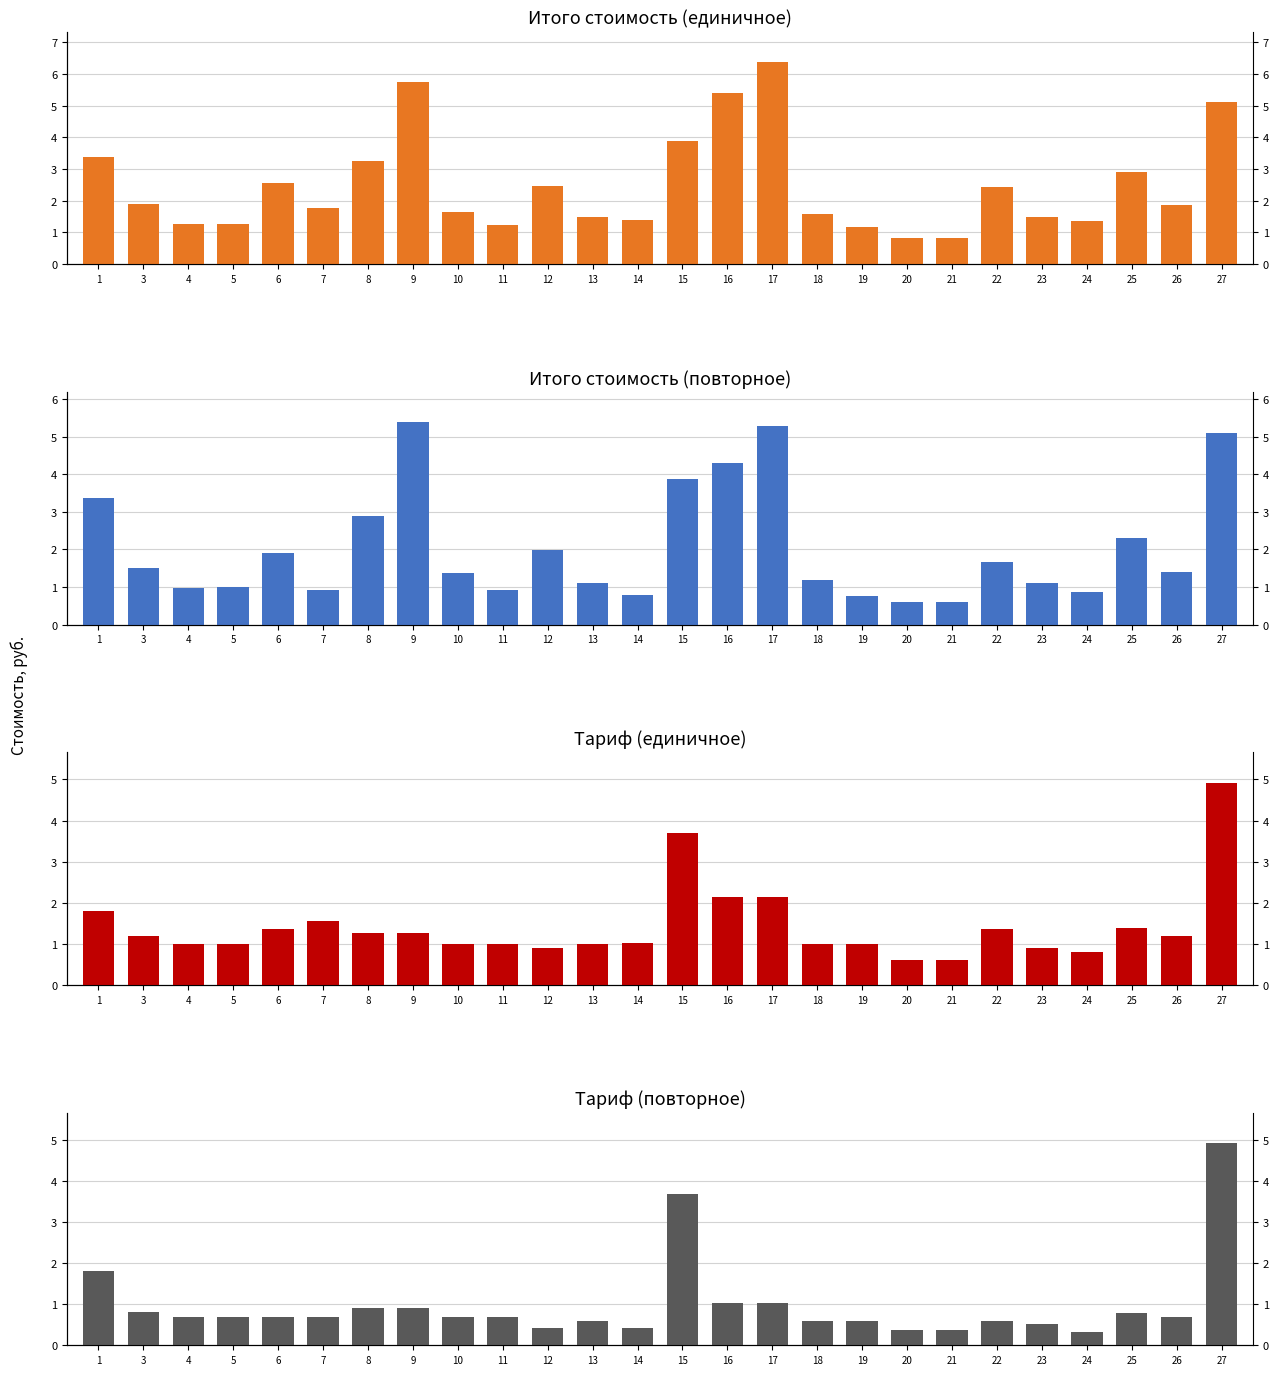

Reading right to left, list all the values displayed in this chart.

Итого (единичное): 5.1	1.9	2.9	1.4	1.5	2.4	0.8	0.8	1.2	1.6	6.4	5.4	3.9	1.4	1.5	2.5	1.2	1.6	5.8	3.3	1.8	2.6	1.3	1.3	1.9	3.4
Итого (повторное): 5.1	1.4	2.3	0.9	1.1	1.7	0.6	0.6	0.8	1.2	5.3	4.3	3.9	0.8	1.1	2.0	0.9	1.4	5.4	2.9	0.9	1.9	1.0	1.0	1.5	3.4
Тариф единичное: 4.9	1.2	1.4	0.8	0.9	1.4	0.6	0.6	1.0	1.0	2.1	2.1	3.7	1.0	1.0	0.9	1.0	1.0	1.3	1.3	1.6	1.4	1.0	1.0	1.2	1.8
Тариф повторное: 4.9	0.7	0.8	0.3	0.5	0.6	0.4	0.4	0.6	0.6	1.0	1.0	3.7	0.4	0.6	0.4	0.7	0.7	0.9	0.9	0.7	0.7	0.7	0.7	0.8	1.8